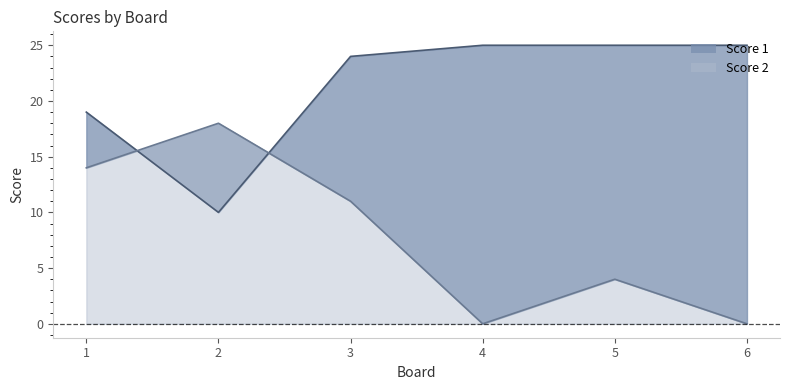

What is the difference between the maximum and second lowest values in the Score 2 series?

18